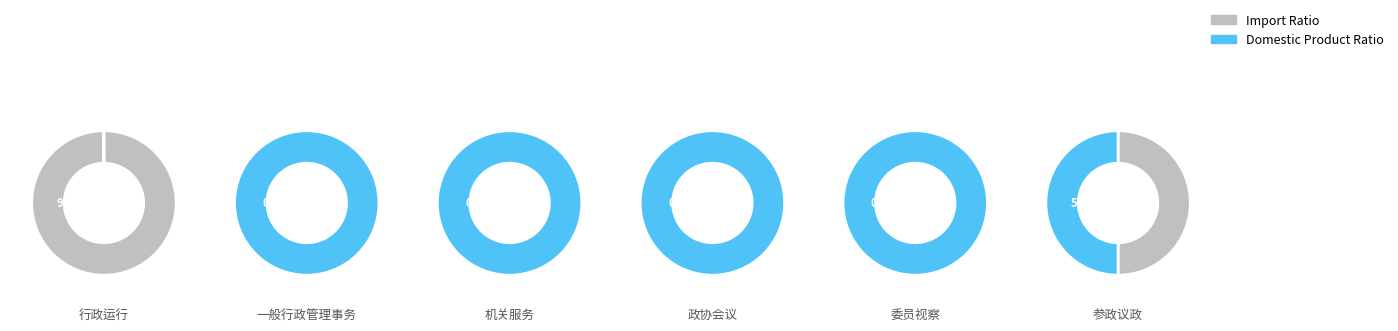

The 一般行政管理事务 slice represents 23% of the pie. True or false?

False